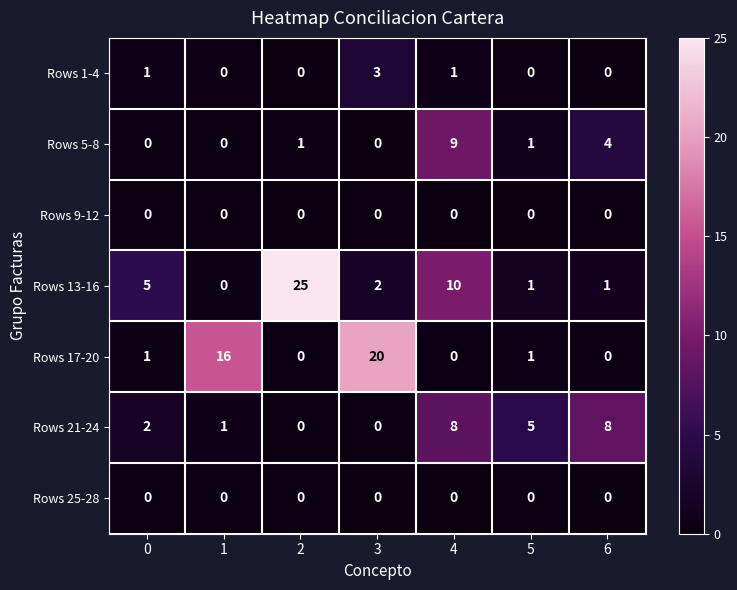

Between 0 and 6, which series saw the biggest shift?

Rows 21-24